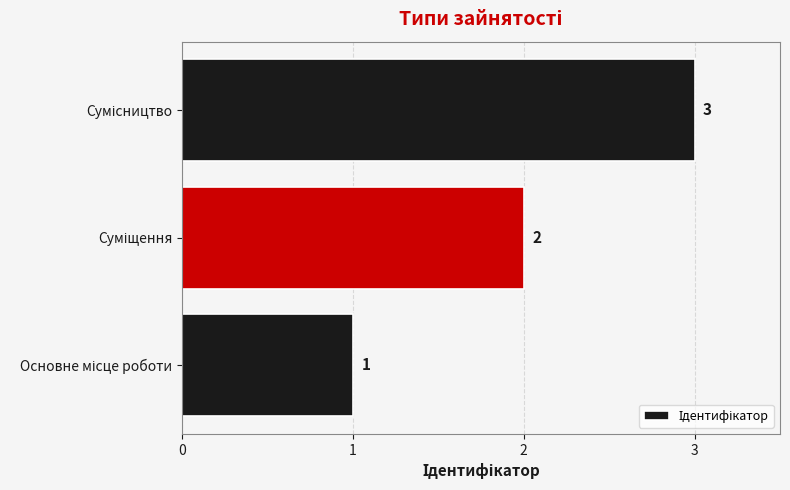

What is the maximum value shown in the chart?

3